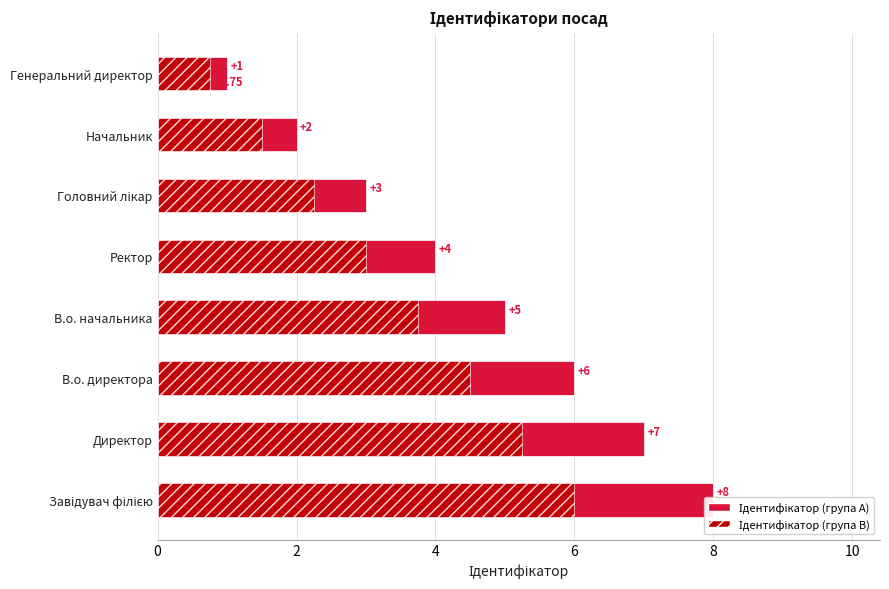

How many data points in Ідентифікатор (група B) are above 3?

4